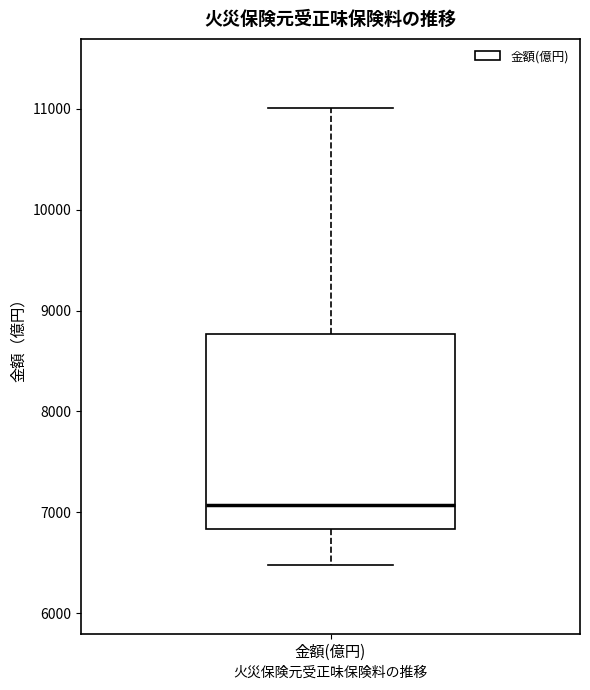

Read this box plot against the y-axis: the position of the median line, the range covered by the box, and the ends of both whiskers. The values are not printed on the chart, so give them approximately, as read against the axis.

median 7100, box 6800 to 8800, whiskers 6500 to 11000